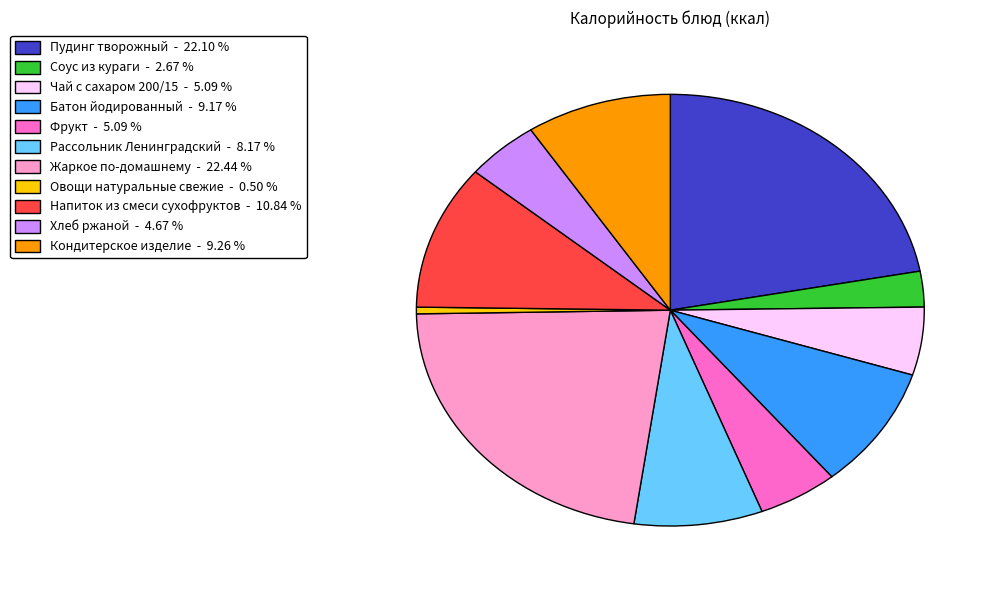

What is the smallest slice in the pie chart?

Овощи натуральные свежие